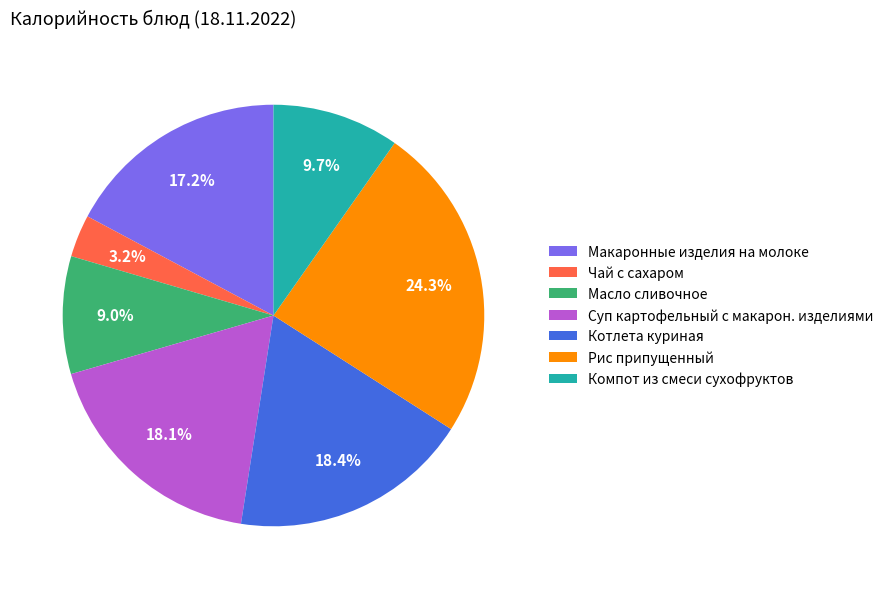

What is the total percentage of Масло сливочное and Котлета куриная?

27.4%